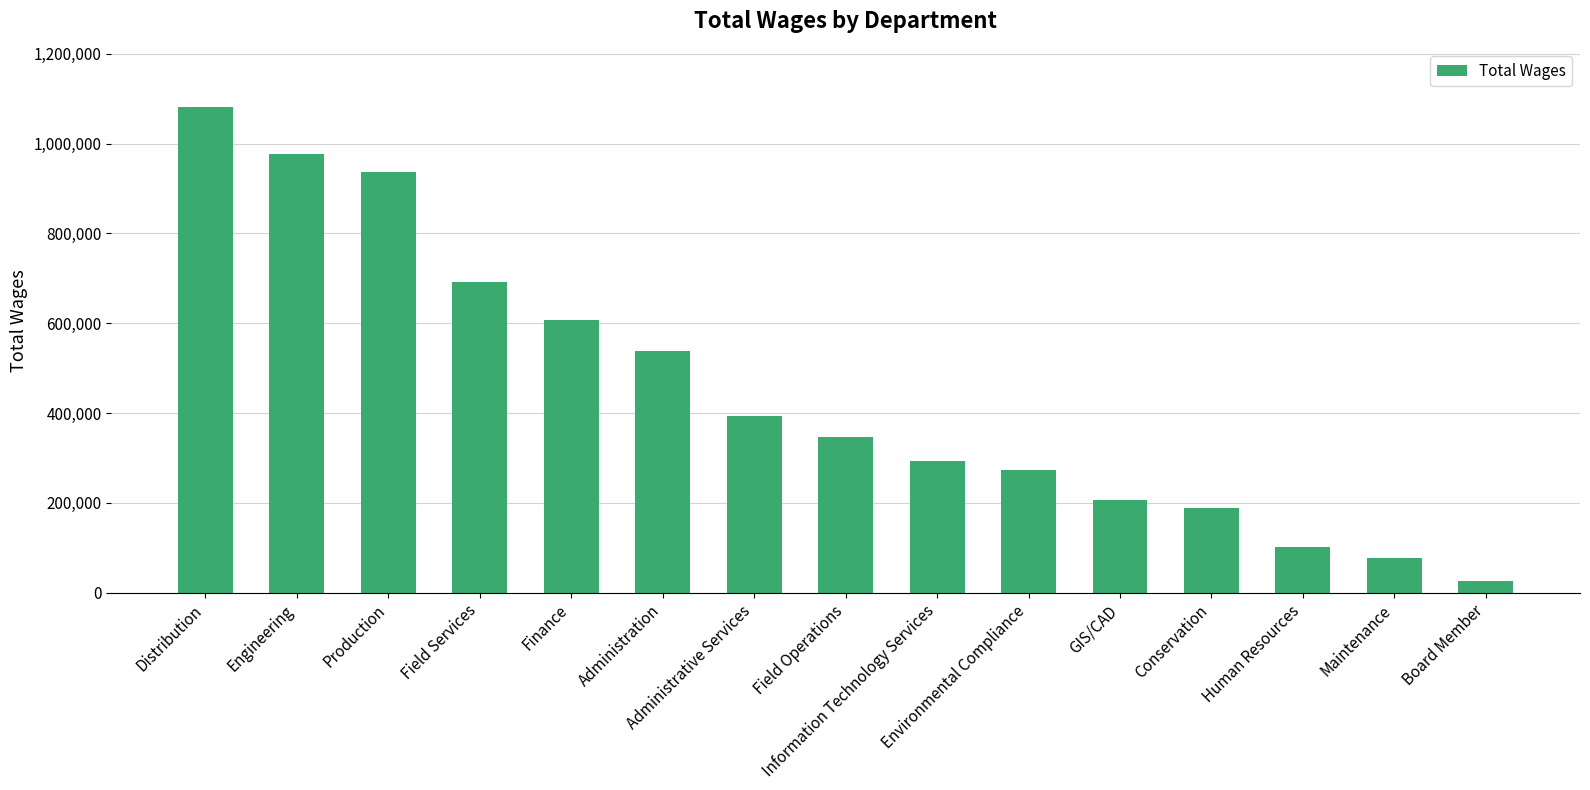

What is the value of the 6th bar from the left?

538548